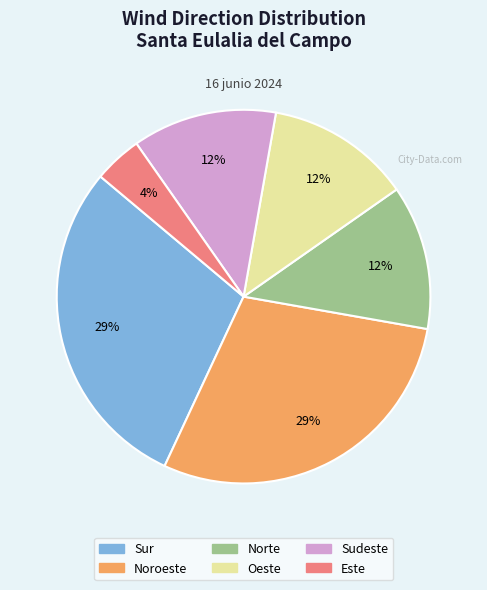

The Norte slice represents 13% of the pie. True or false?

True